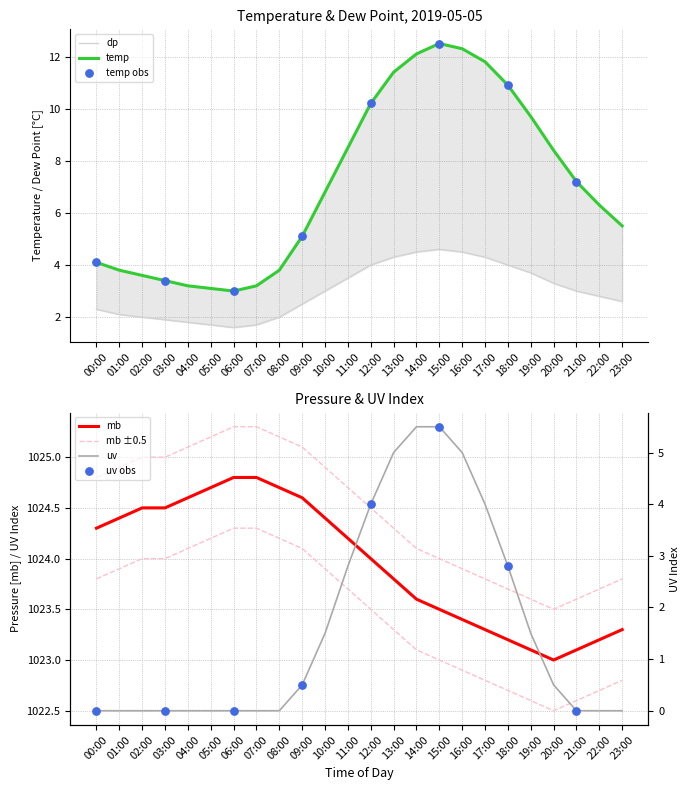

Is the value of temp at 08:00 greater than the value of mb at 03:00?

No